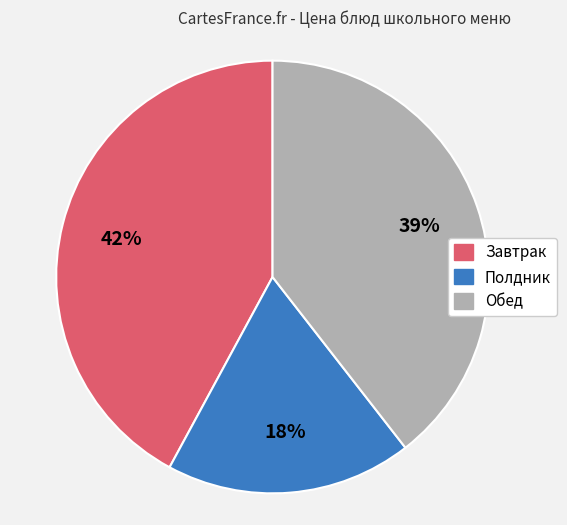

Which has a higher value, Завтрак or Обед?

Завтрак